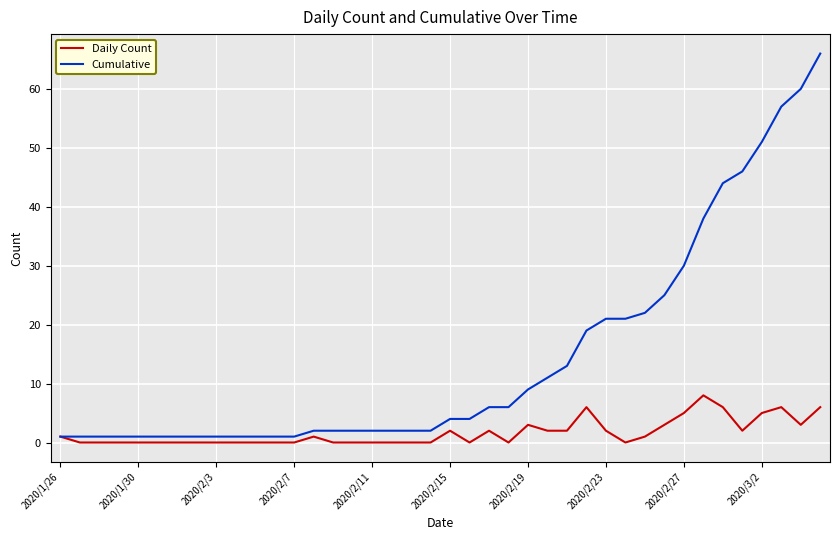

Which series has the largest total across all categories?

Cumulative